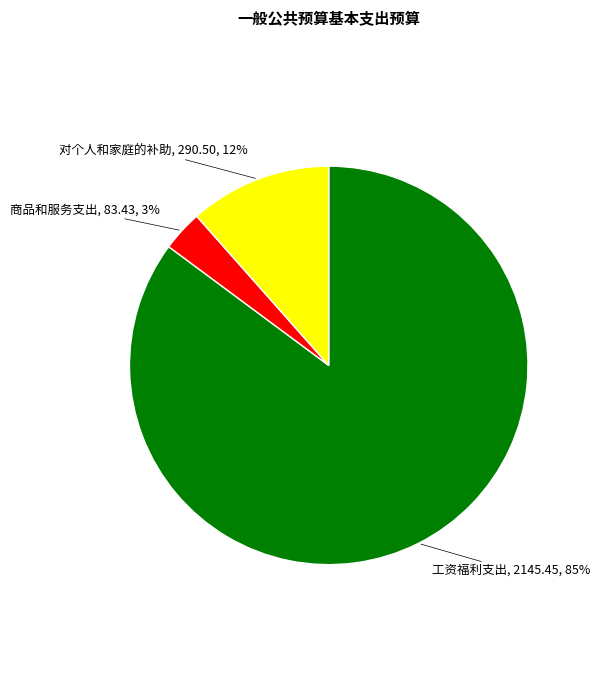

To the nearest percent, what is the average slice percentage?

33%